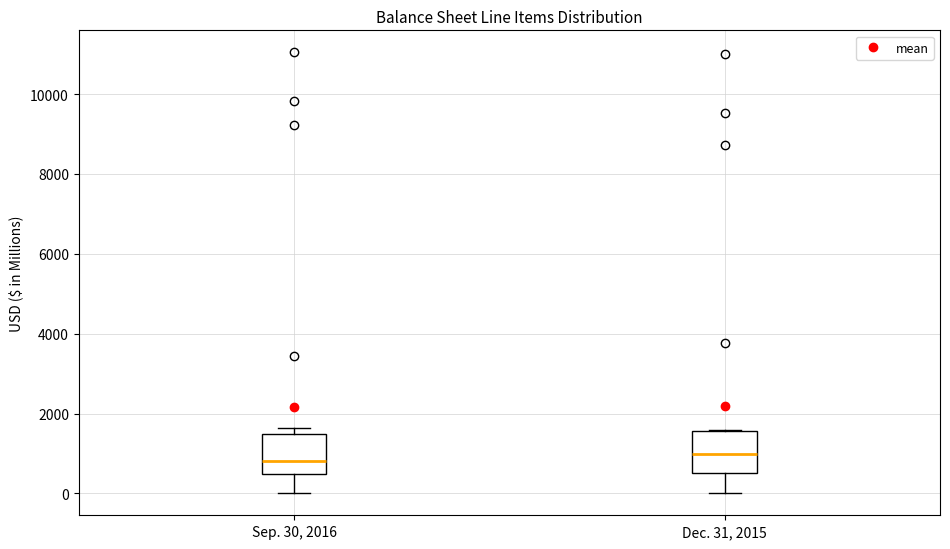

Where does the lower whisker of the box for Sep. 30, 2016 end on the y-axis? The values are not printed on the chart, so give them approximately, as read against the axis.

0